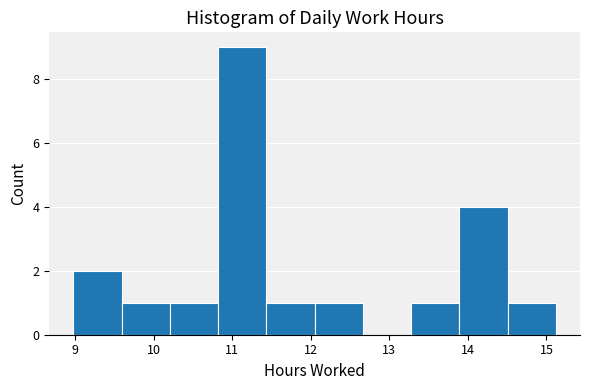

Over which range of the x-axis is the bar tallest?

10.8 to 11.4